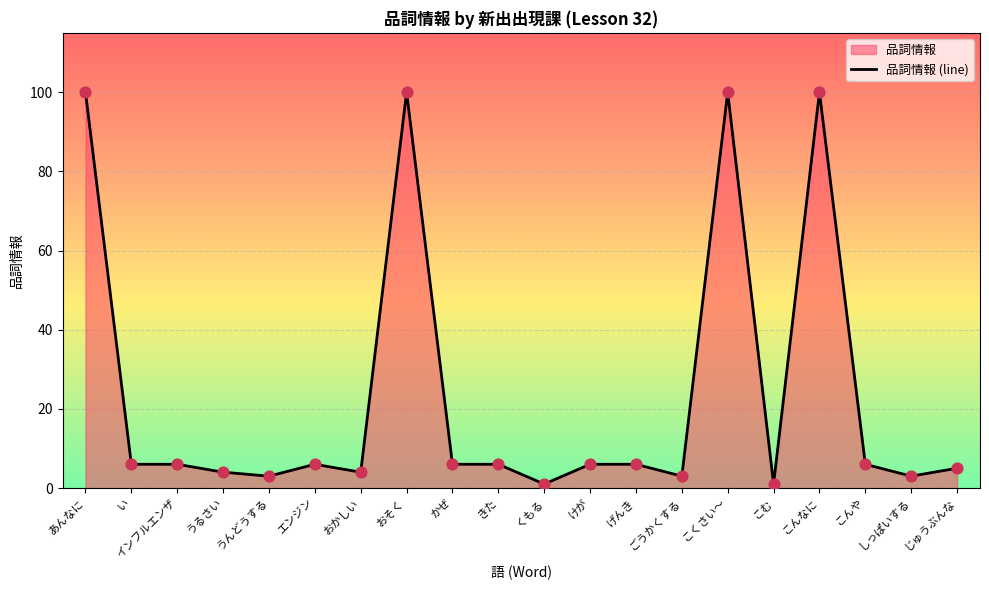

Between い and じゅうぶんな, which is larger?

い